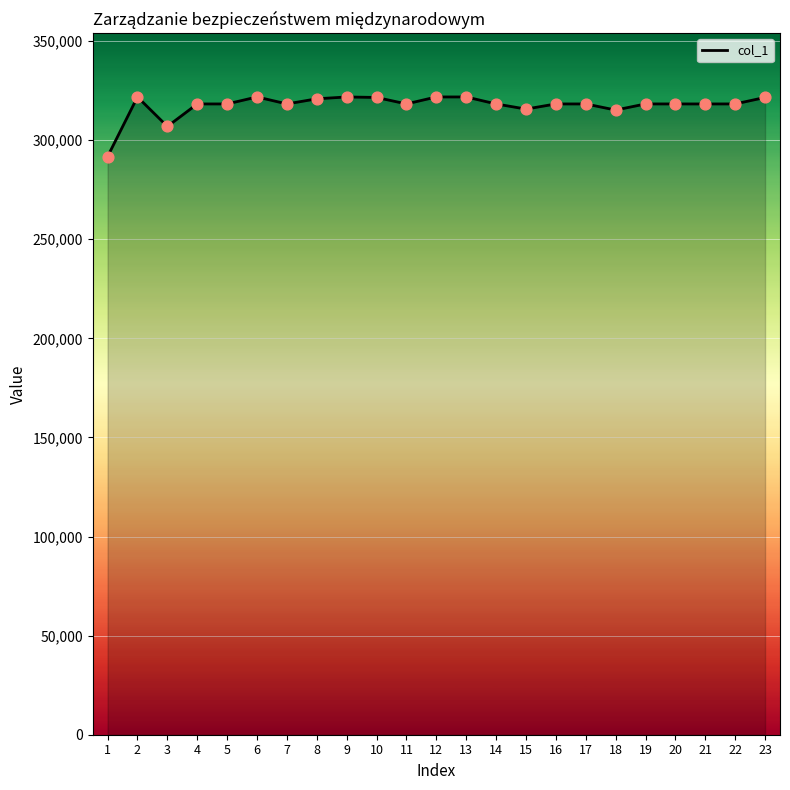

Approximately how many times larger is the value at 14 compared to 18?

1.0